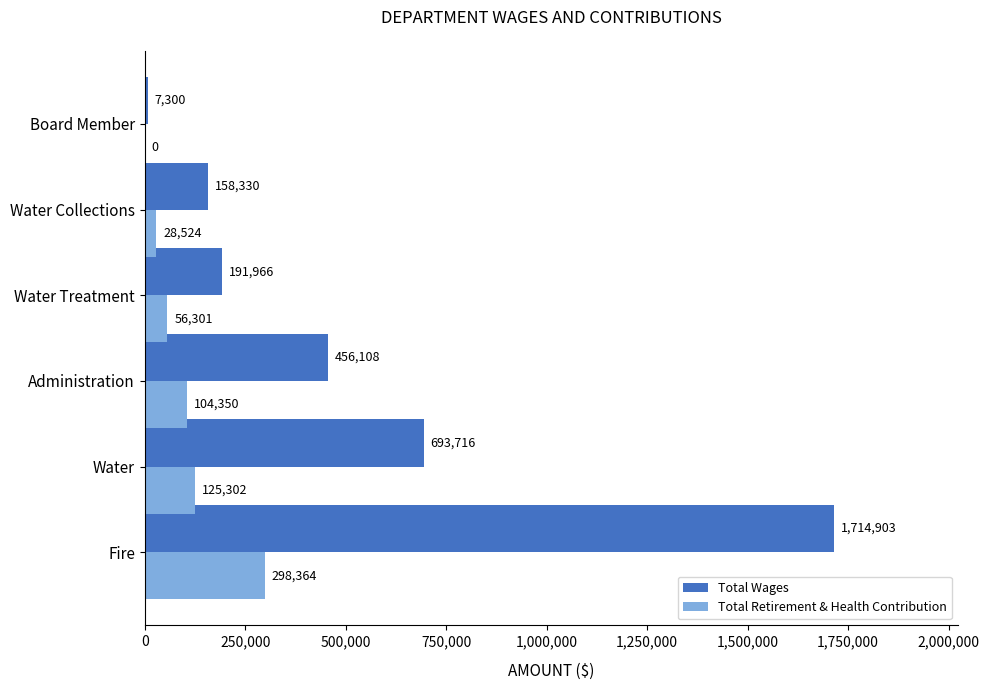

True or false: Total Retirement & Health Contribution has a value of -180236 at Board Member.

False